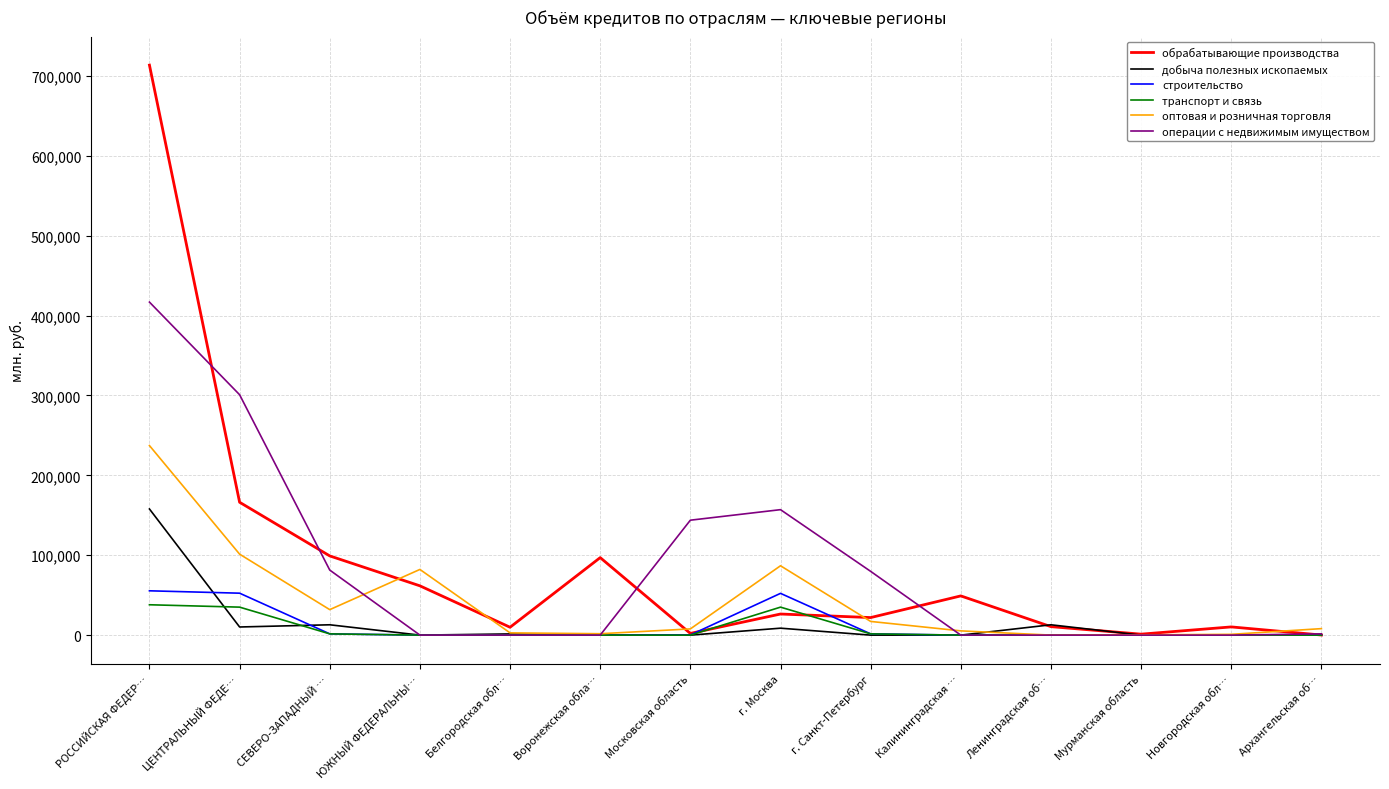

Rank the series by their maximum value, from lowest to highest.

транспорт и связь, строительство, добыча полезных ископаемых, оптовая и розничная торговля, операции с недвижимым имуществом, обрабатывающие производства